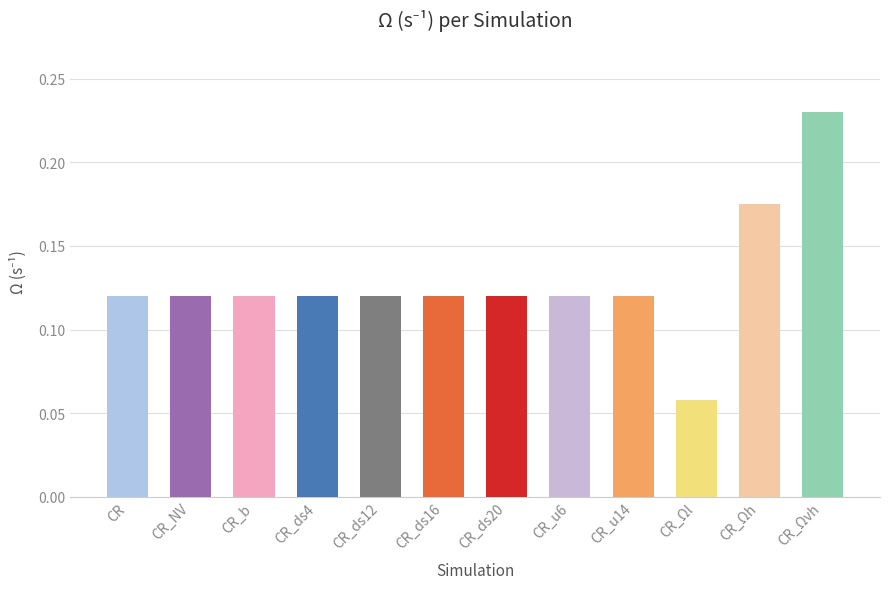

Which label corresponds to the smallest value in the chart?

CR_Ωl